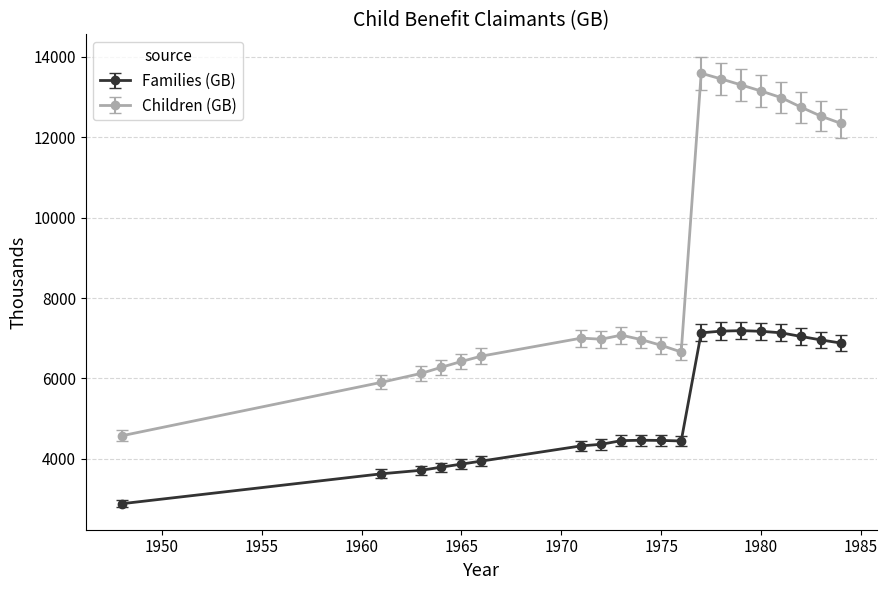

True or false: Children (GB) and Families (GB) intersect in this chart.

False